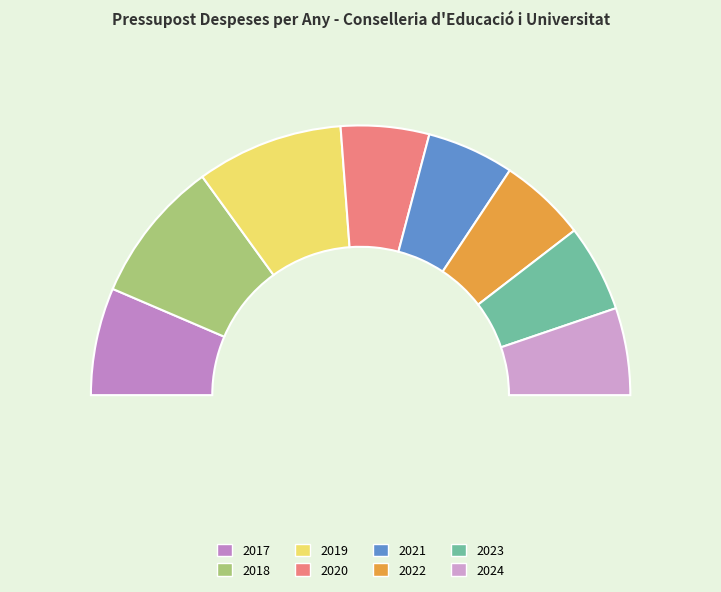

To the nearest percent, what is the average slice percentage?

12%